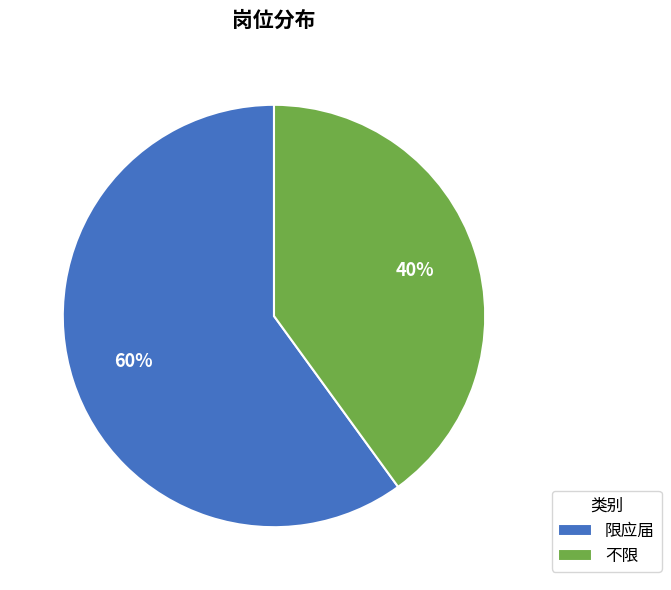

Count the number of slices in the pie.

2